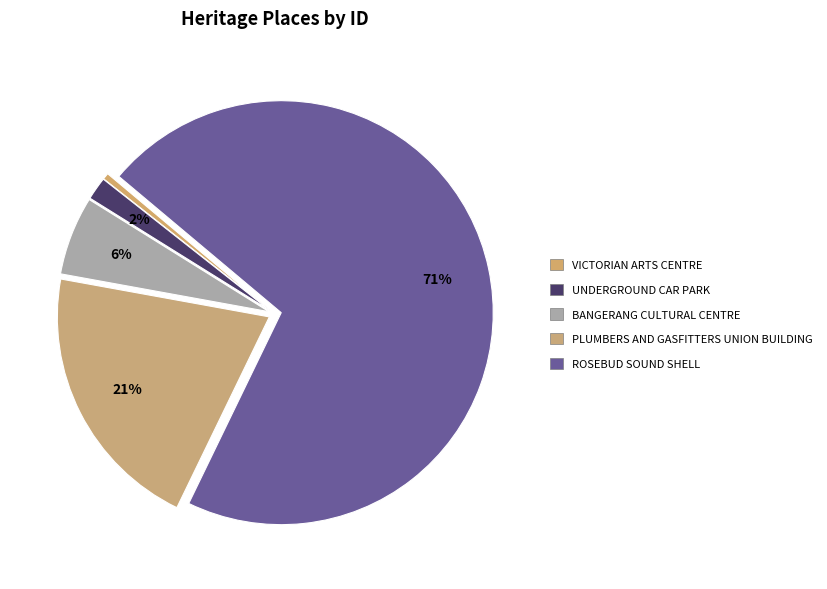

How many slices are in this pie chart?

5